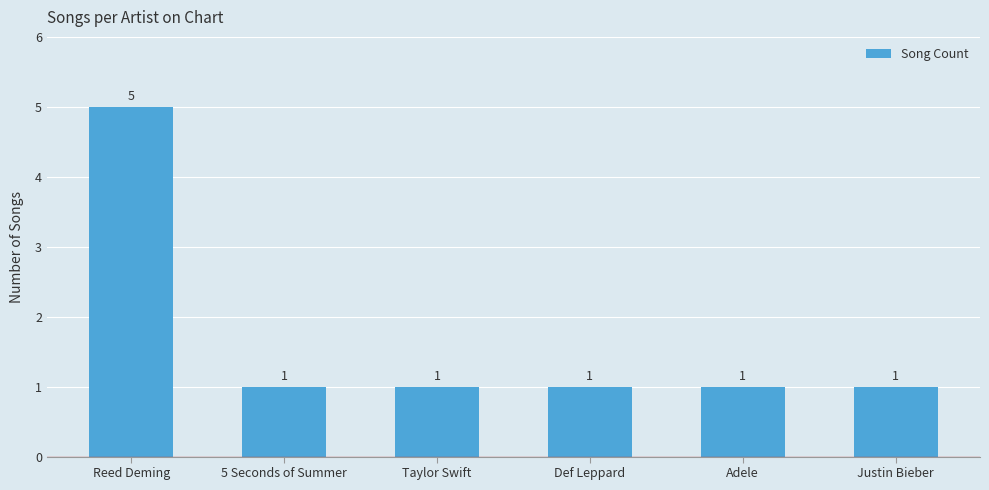

Reading left to right, extract all data points from this chart.

5	1	1	1	1	1